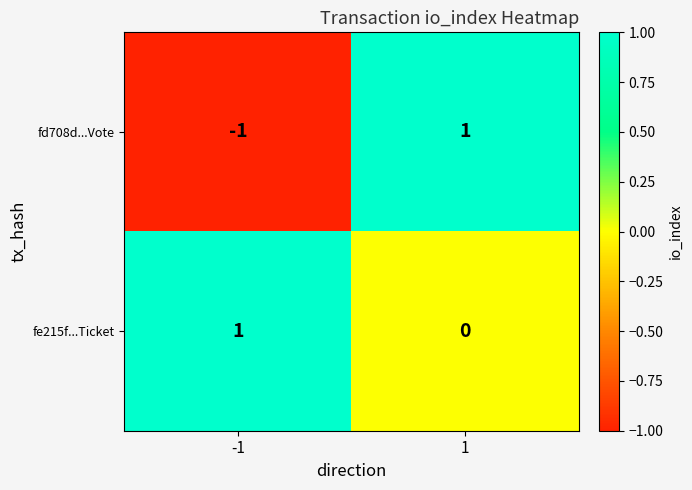

True or false: fe215f...Ticket has a value of 1 at -1.

True